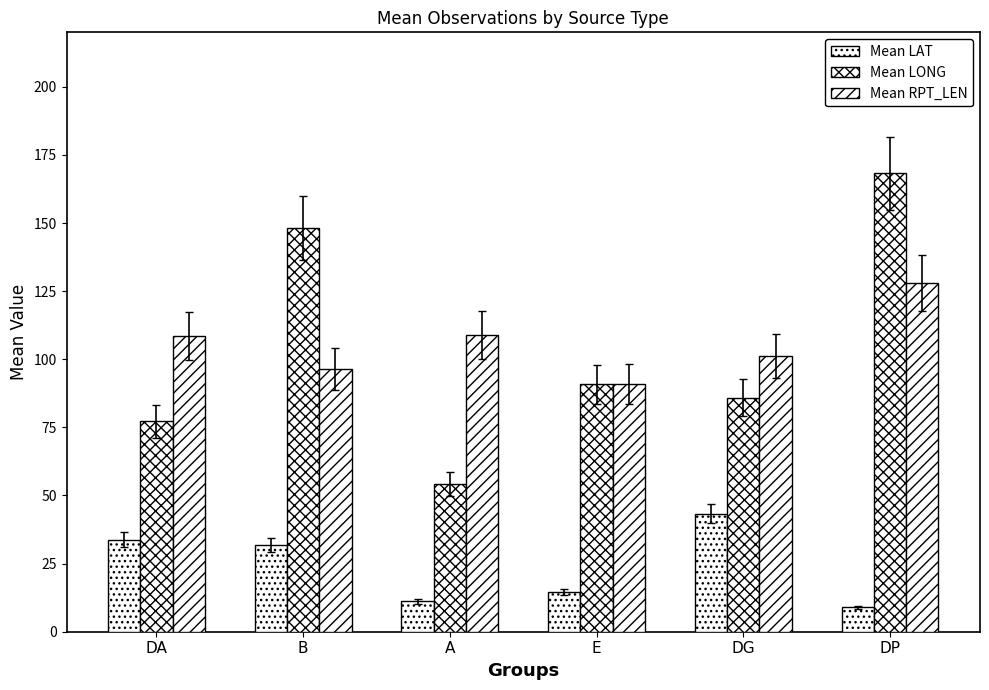

Count the number of categories in the chart.

6